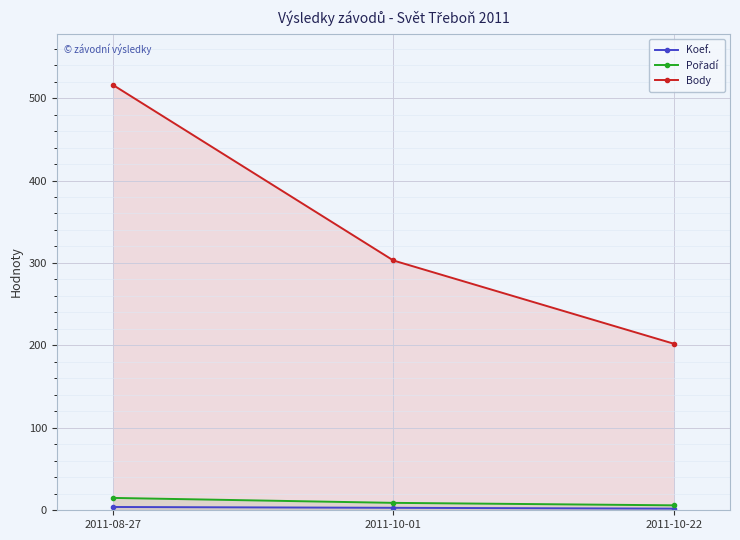

Rank the series at 2011-08-27 from lowest to highest value.

Koef., Pořadí, Body